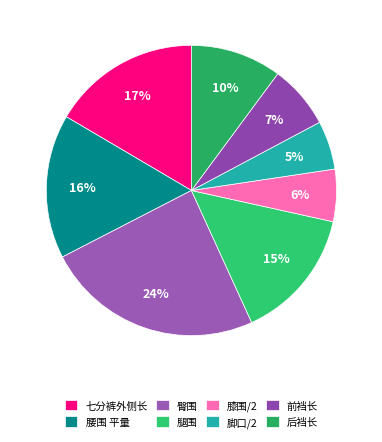

How many segments does this pie chart have?

8